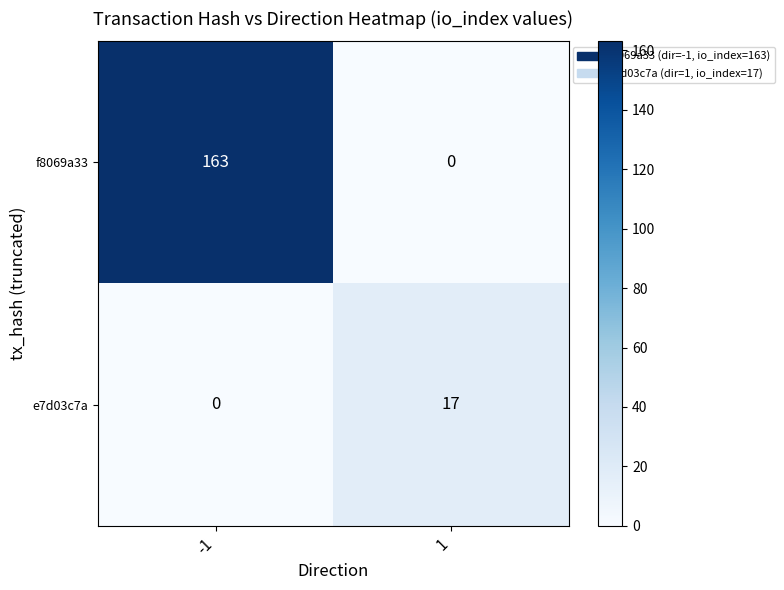

Rank the series by their maximum value, from lowest to highest.

e7d03c7a, f8069a33